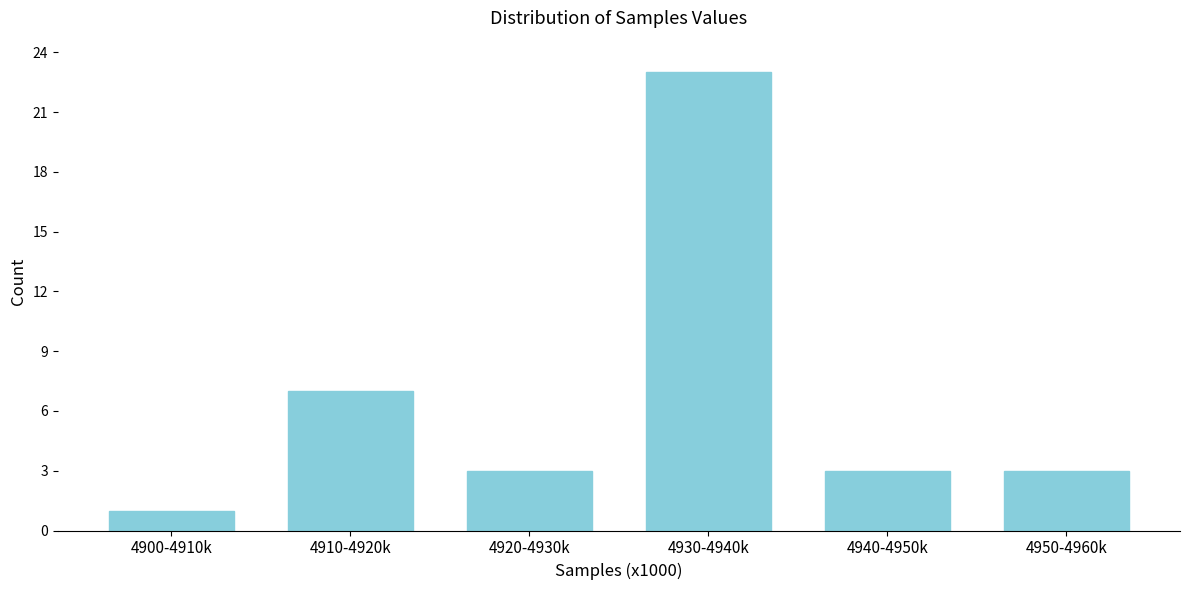

Reading left to right, transcribe all the data shown in this chart.

4900-4910k=1	4910-4920k=7	4920-4930k=3	4930-4940k=23	4940-4950k=3	4950-4960k=3